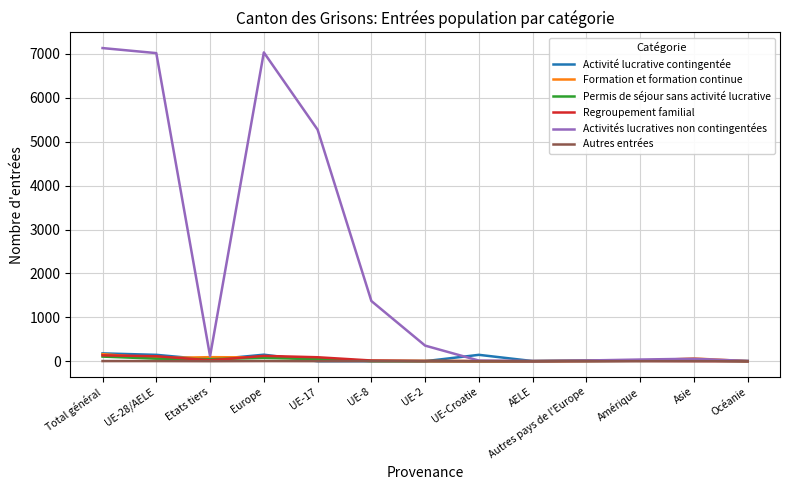

What is the difference between the Activités lucratives non contingentées values at Autres pays de l'Europe and UE-2?

339